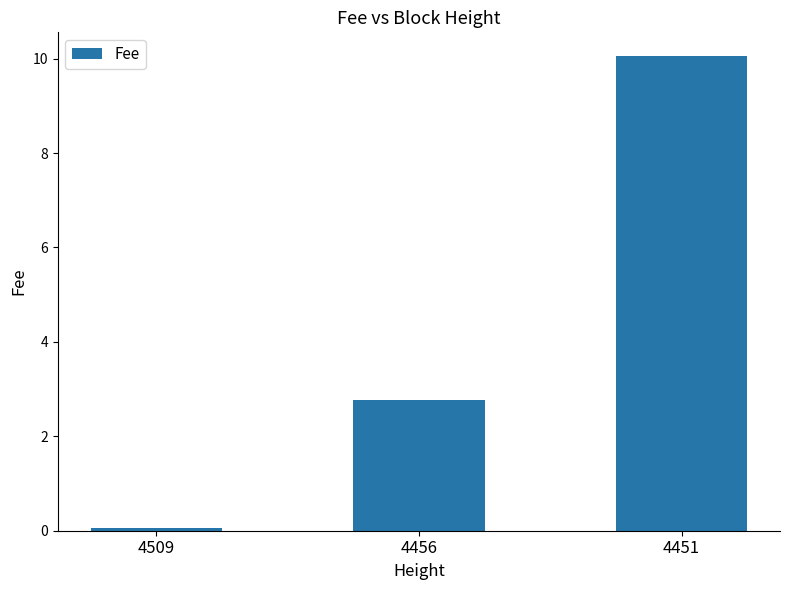

Are the bars horizontal?

No